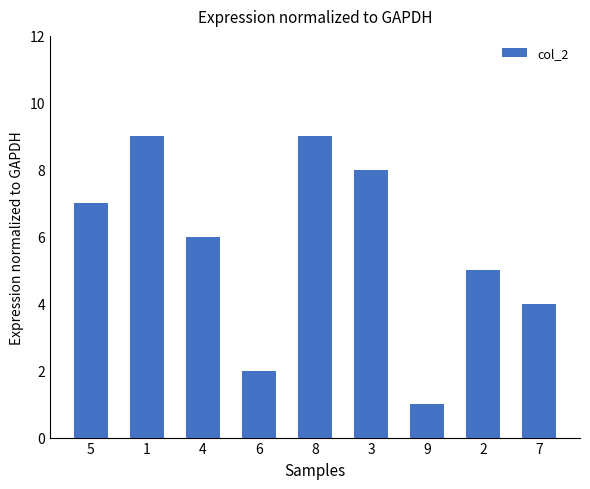

What is the difference between the maximum and minimum values?

8